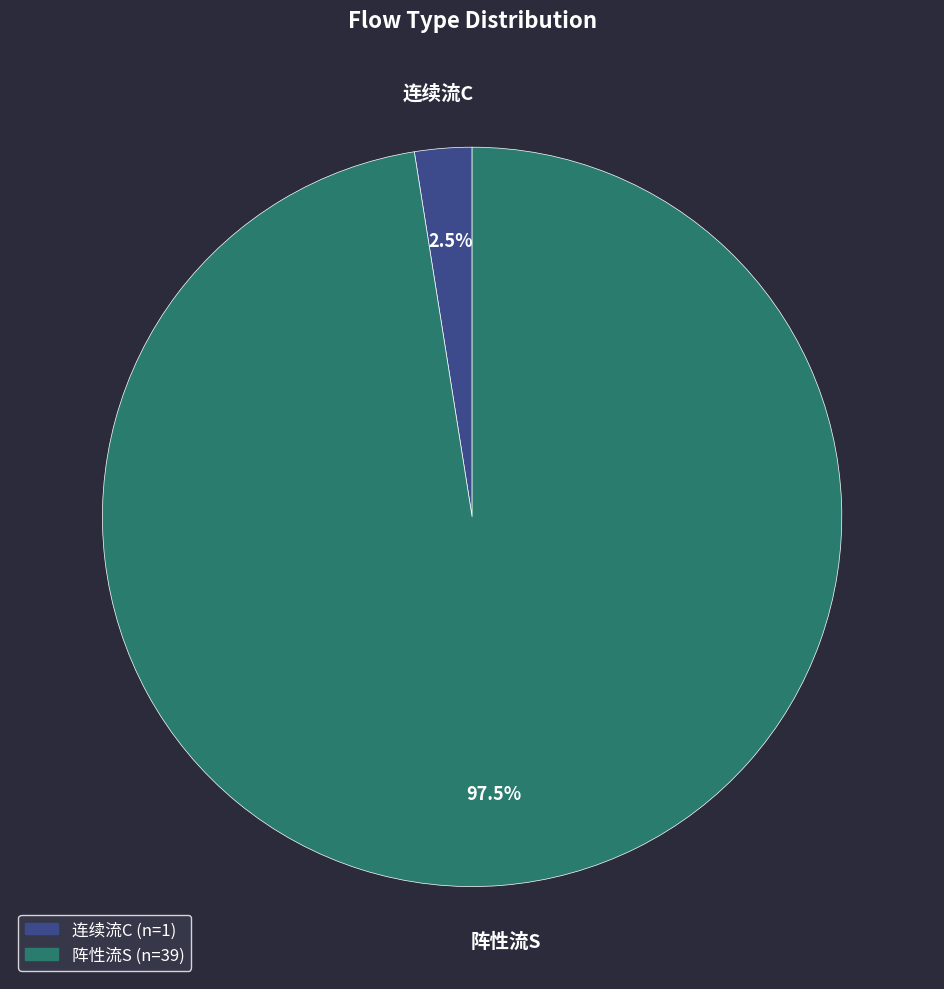

To the nearest percent, what is the combined percentage of 阵性流S and 连续流C?

100%